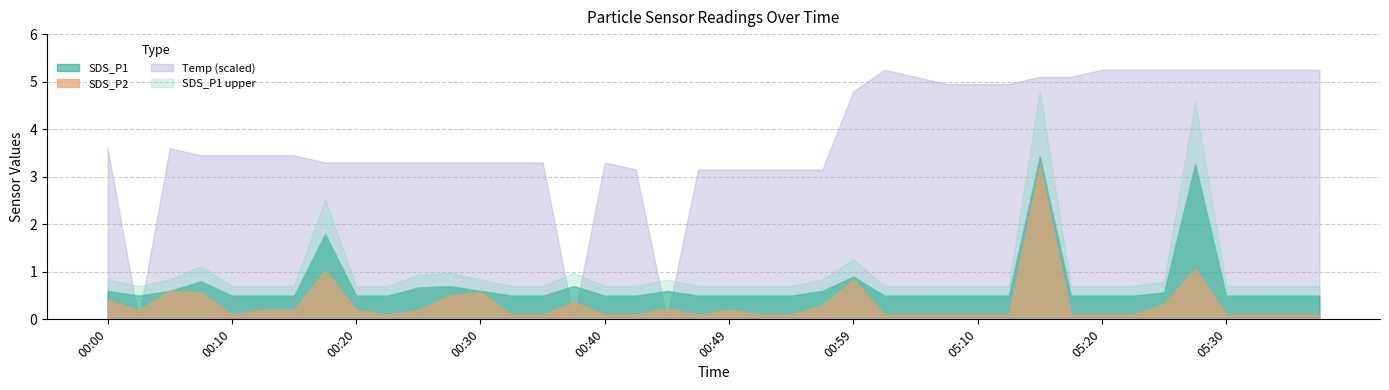

True or false: SDS_P2 and Temp intersect in this chart.

True